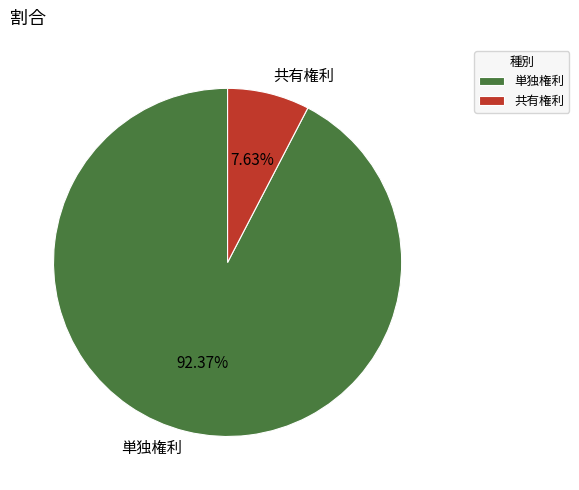

To the nearest percent, what portion does 共有権利 represent?

8%